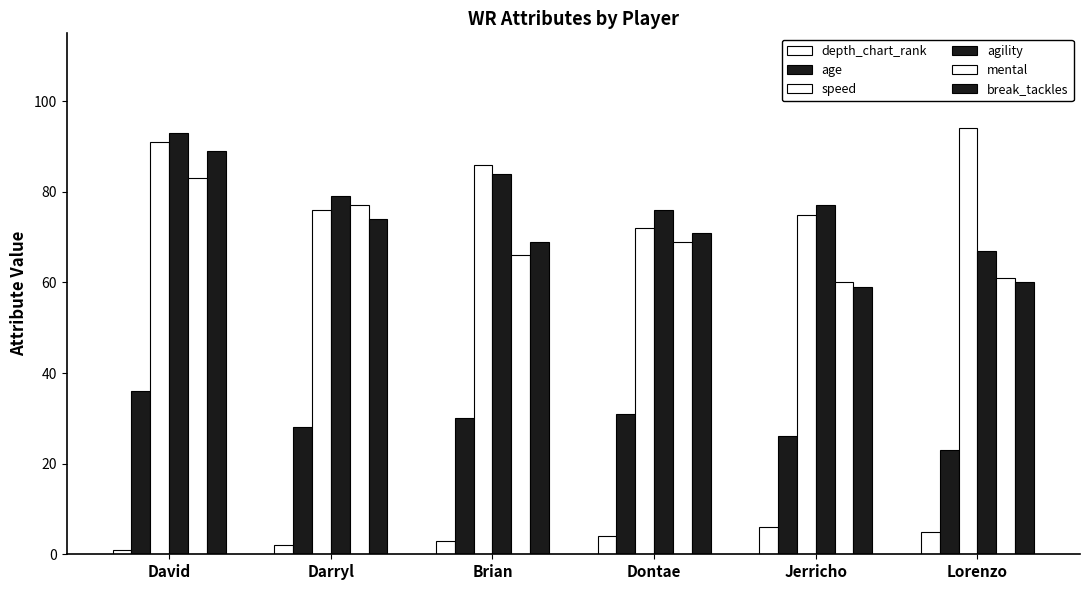

What is the label of the 4th bar from the right?

Brian